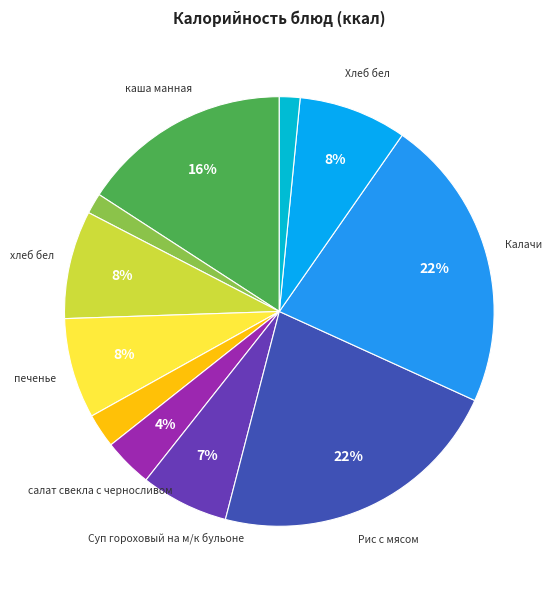

Count the number of slices in the pie.

11